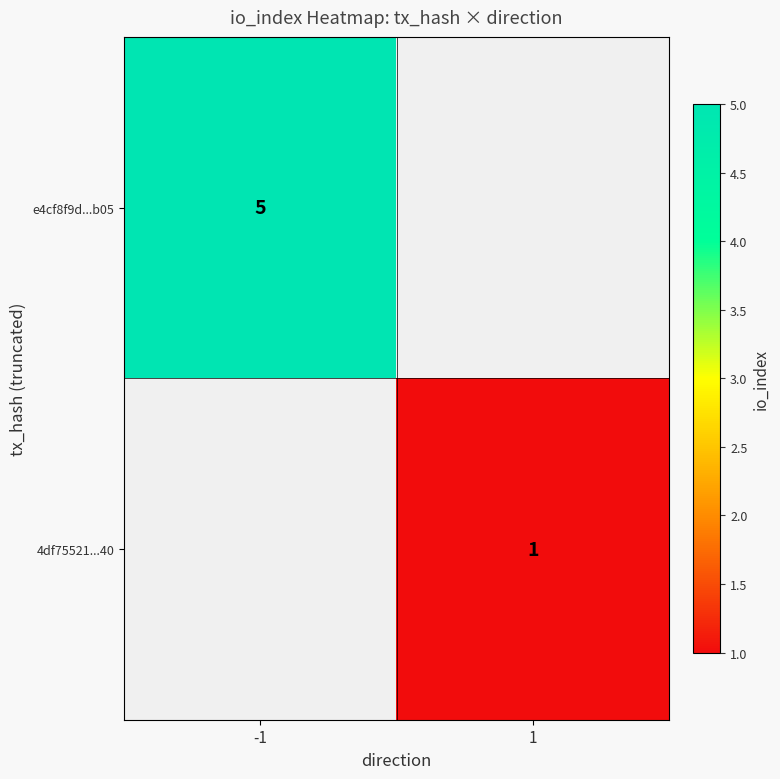

Is it true that e4cf8f9d...b05 equals 5 at -1?

True